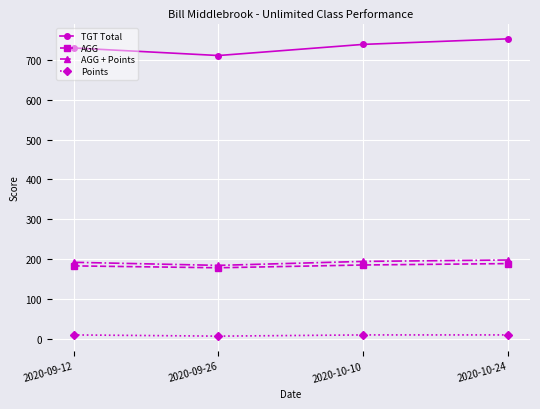

What is the label of the 1st point from the right?

2020-10-24